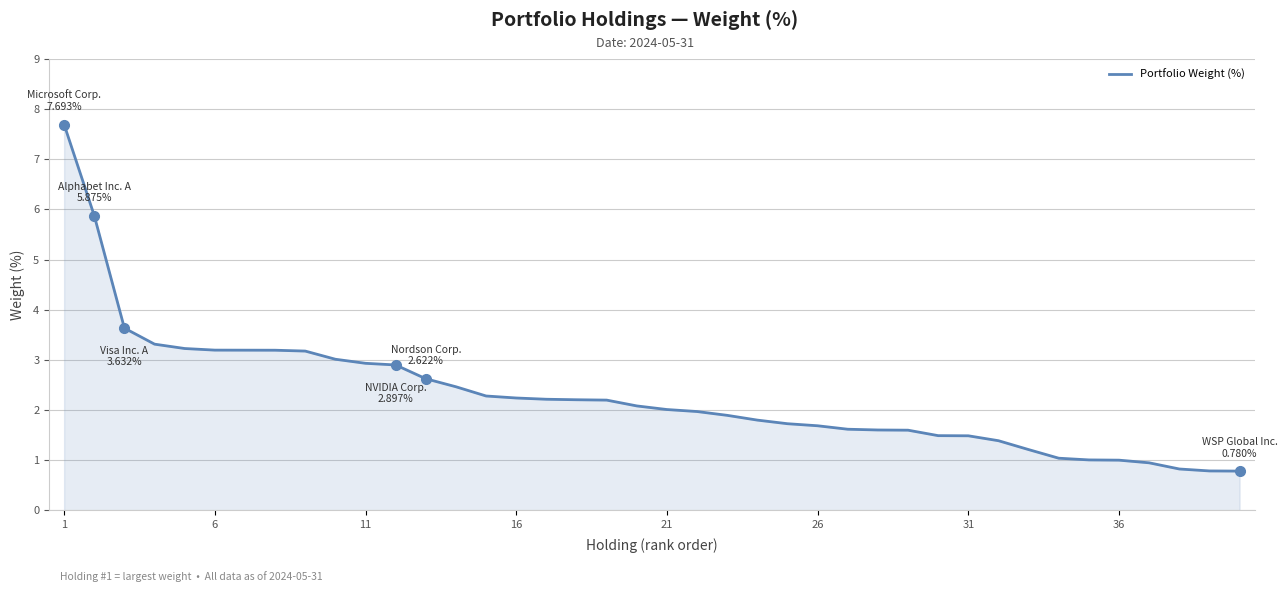

What is the minimum value shown in the chart?

0.8